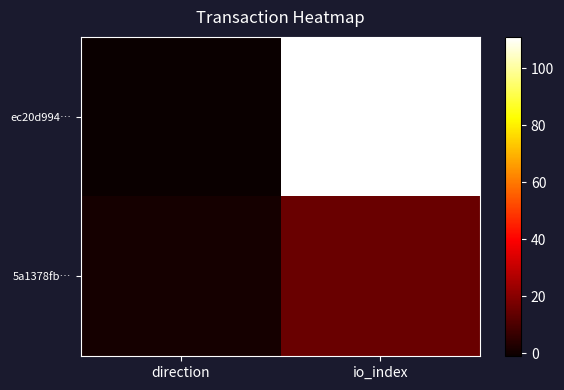

Reading left to right, list all the values displayed in this chart.

ec20d994…: direction=-1	io_index=111
5a1378fb…: direction=1	io_index=15